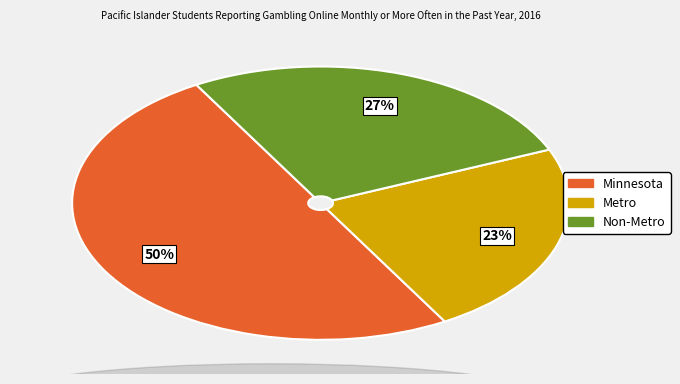

Is Metro the majority of the pie?

No